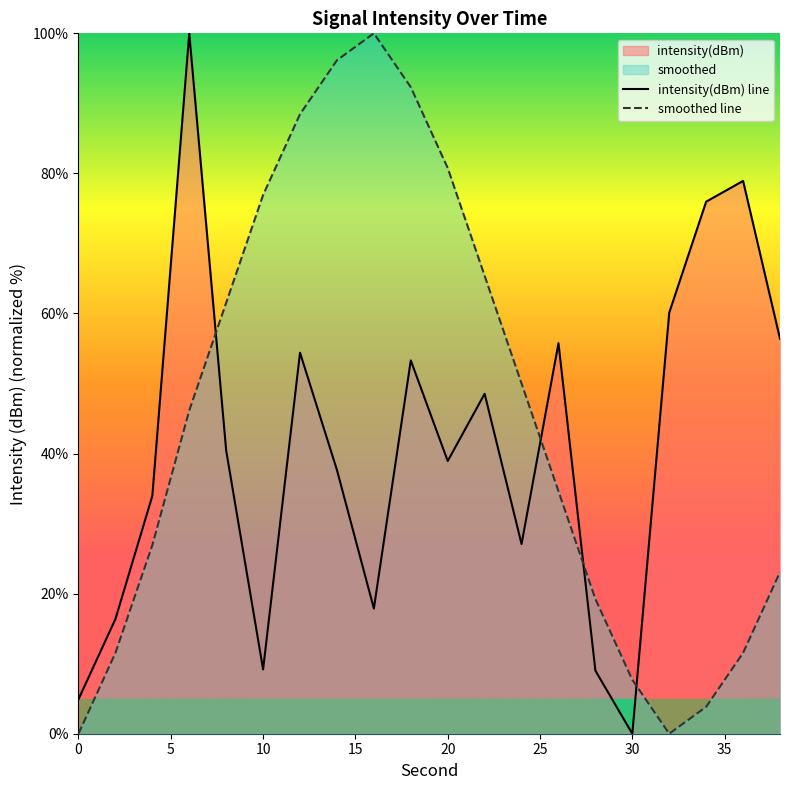

True or false: intensity(dBm) line has a value of -43.0 at 30.

False